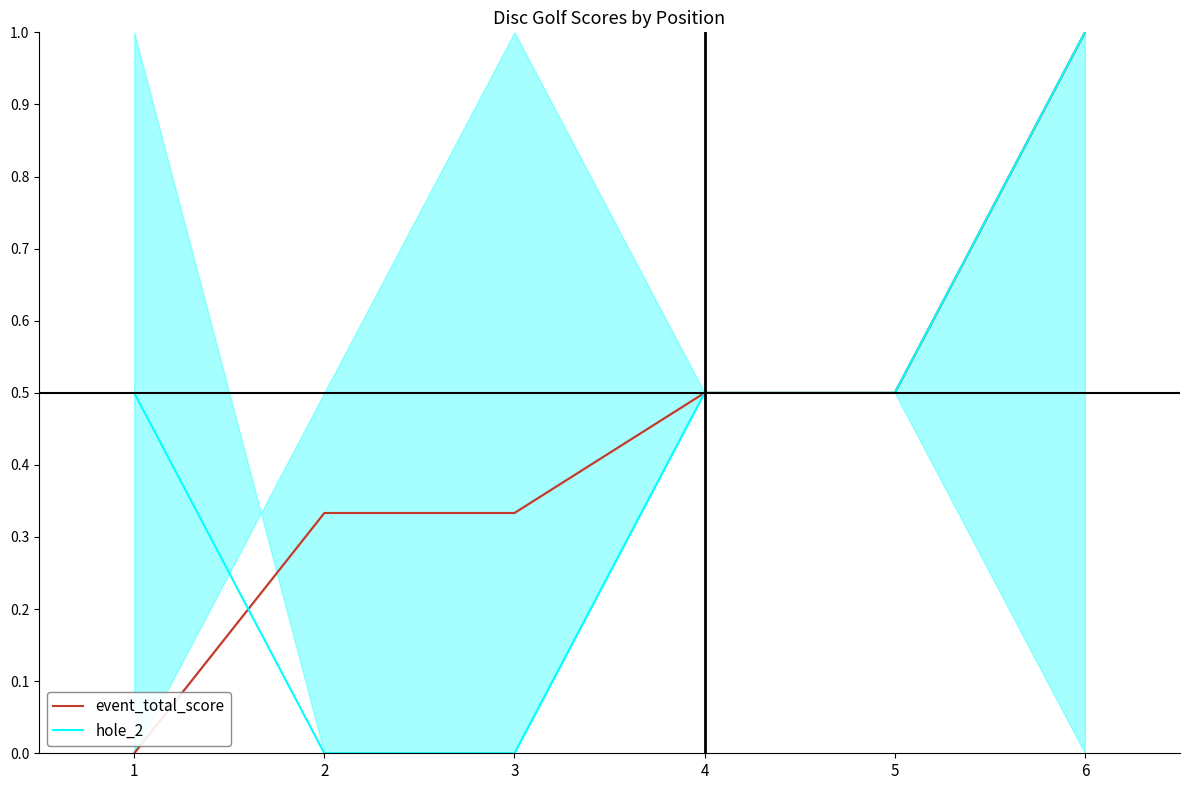

Which series has the largest total across all categories?

event_total_score